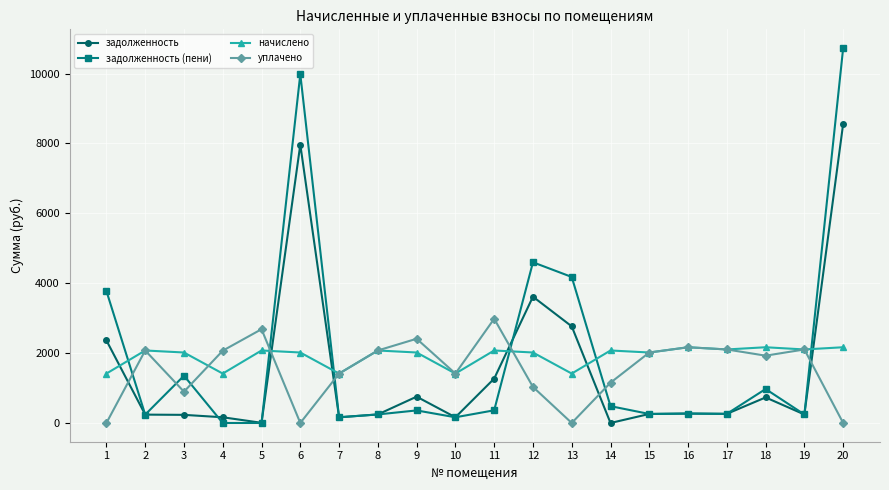

What is the greatest value displayed?

10730.8